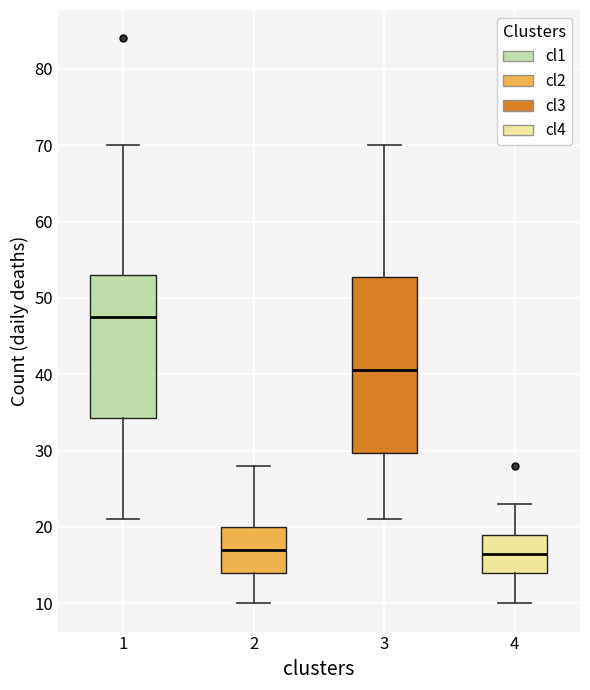

Reading left to right, transcribe this box plot: for each box, give where its median line is, the range the box spans, and where its two whiskers end, as read against the y-axis. The values are not printed on the chart, so give them approximately, as read against the axis.

1: median 48, box 34 to 53, whiskers 21 to 70
2: median 17, box 14 to 20, whiskers 10 to 28
3: median 41, box 30 to 53, whiskers 21 to 70
4: median 17, box 14 to 19, whiskers 10 to 23